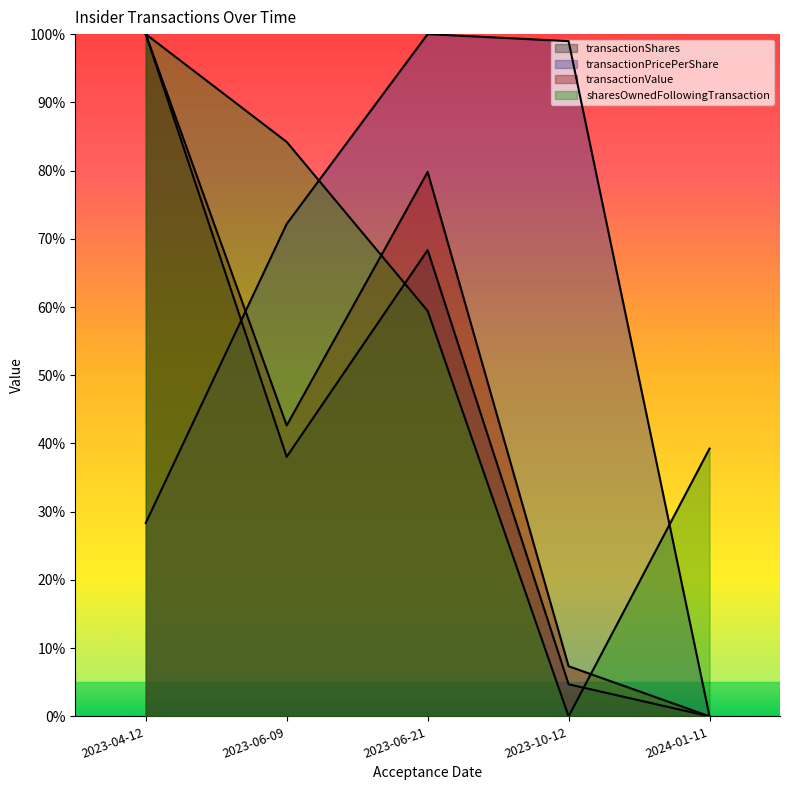

Reading left to right, extract all data points from this chart.

transactionShares: 1.0	0.4	0.7	0.0	0.0
transactionPricePerShare: 0.3	0.7	1.0	1.0	0.0
transactionValue: 1.0	0.4	0.8	0.1	0.0
sharesOwnedFollowingTransaction: 1.0	0.8	0.6	0.0	0.4